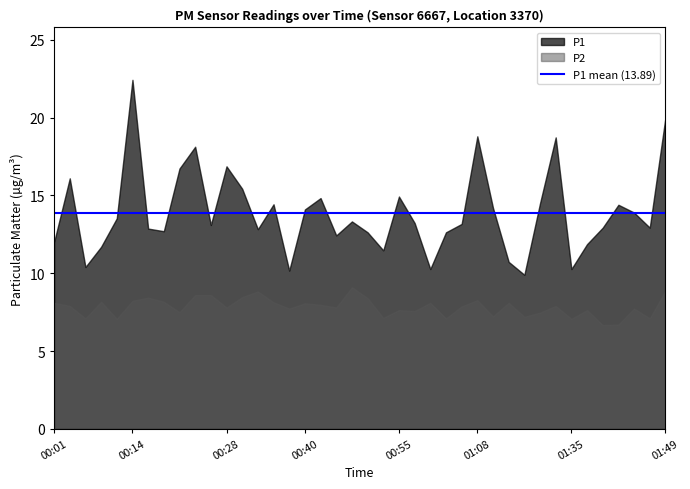

At which category is the sum across all series the highest?

00:14